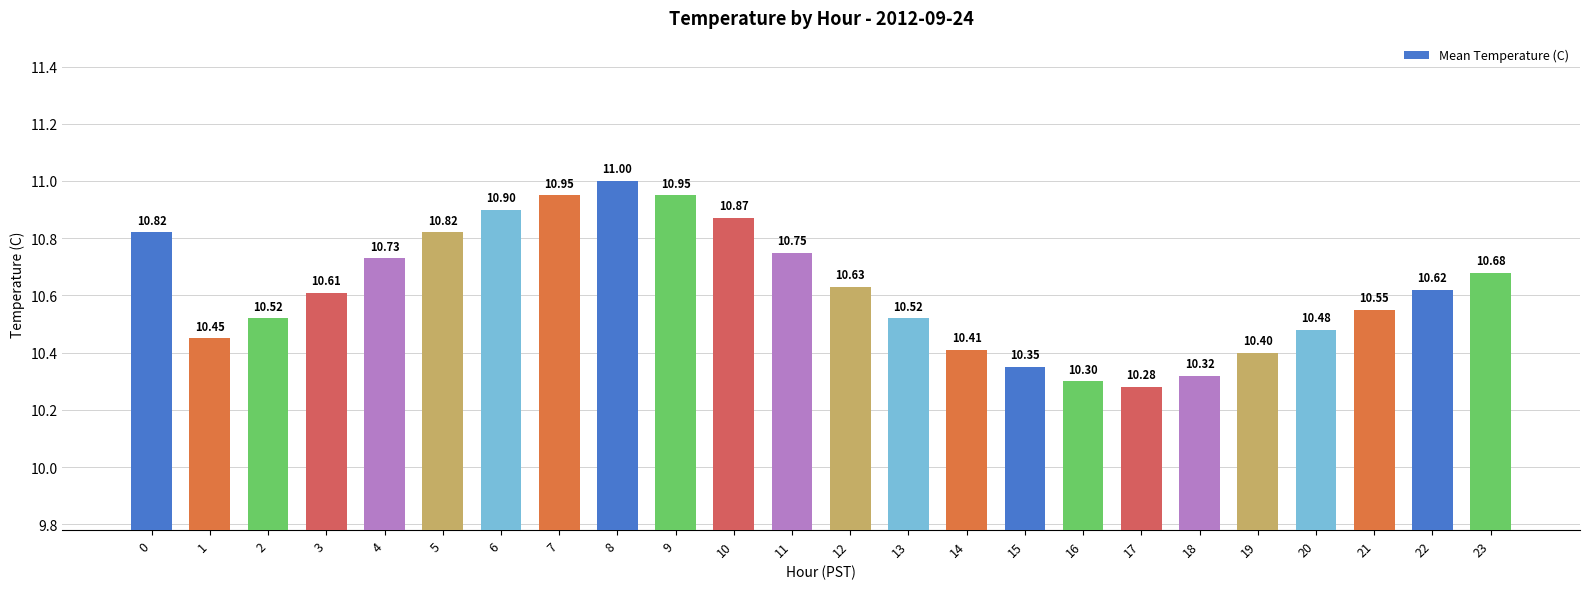

What is the sum of all values?

254.9